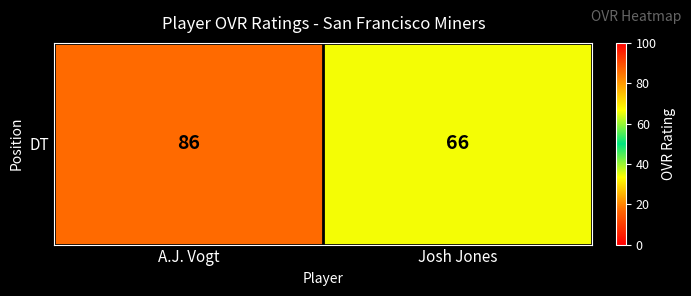

What is the difference between the values at Josh Jones and A.J. Vogt?

20